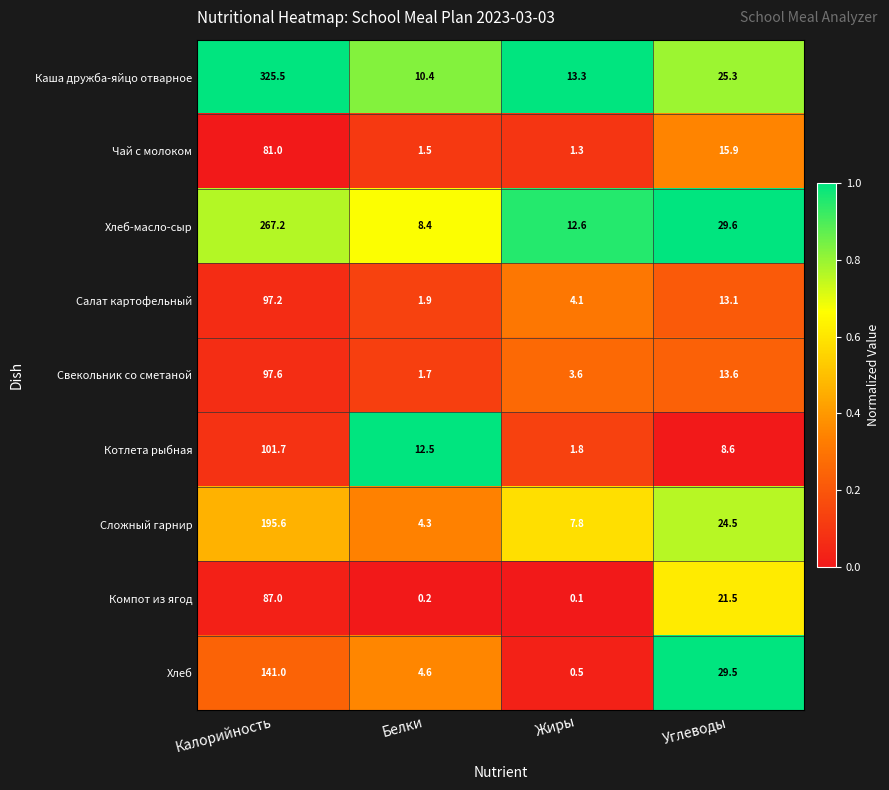

What is the greatest value displayed?

325.5